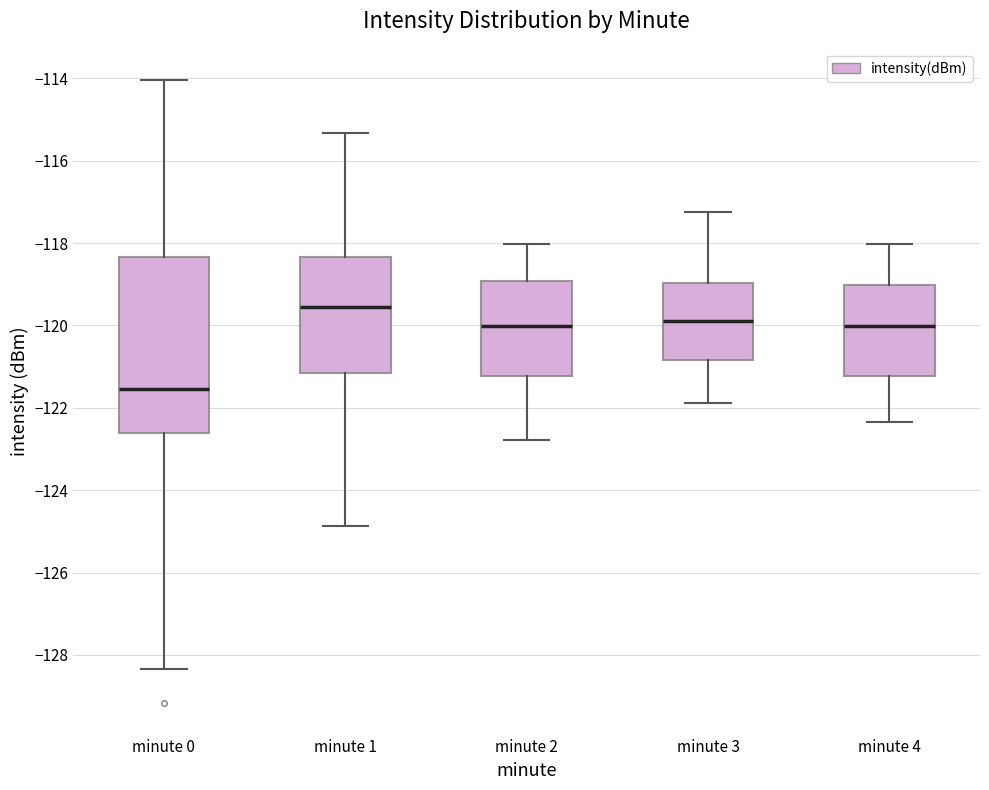

Reading left to right, read every box against the y-axis: the position of its median line, the range the box covers, and the ends of its whiskers. The values are not printed on the chart, so give them approximately, as read against the axis.

minute 0: median -121.6, box -122.6 to -118.4, whiskers -128.4 to -114.0
minute 1: median -119.6, box -121.2 to -118.4, whiskers -124.8 to -115.4
minute 2: median -120.0, box -121.2 to -119.0, whiskers -122.8 to -118.0
minute 3: median -120.0, box -120.8 to -119.0, whiskers -121.8 to -117.2
minute 4: median -120.0, box -121.2 to -119.0, whiskers -122.4 to -118.0